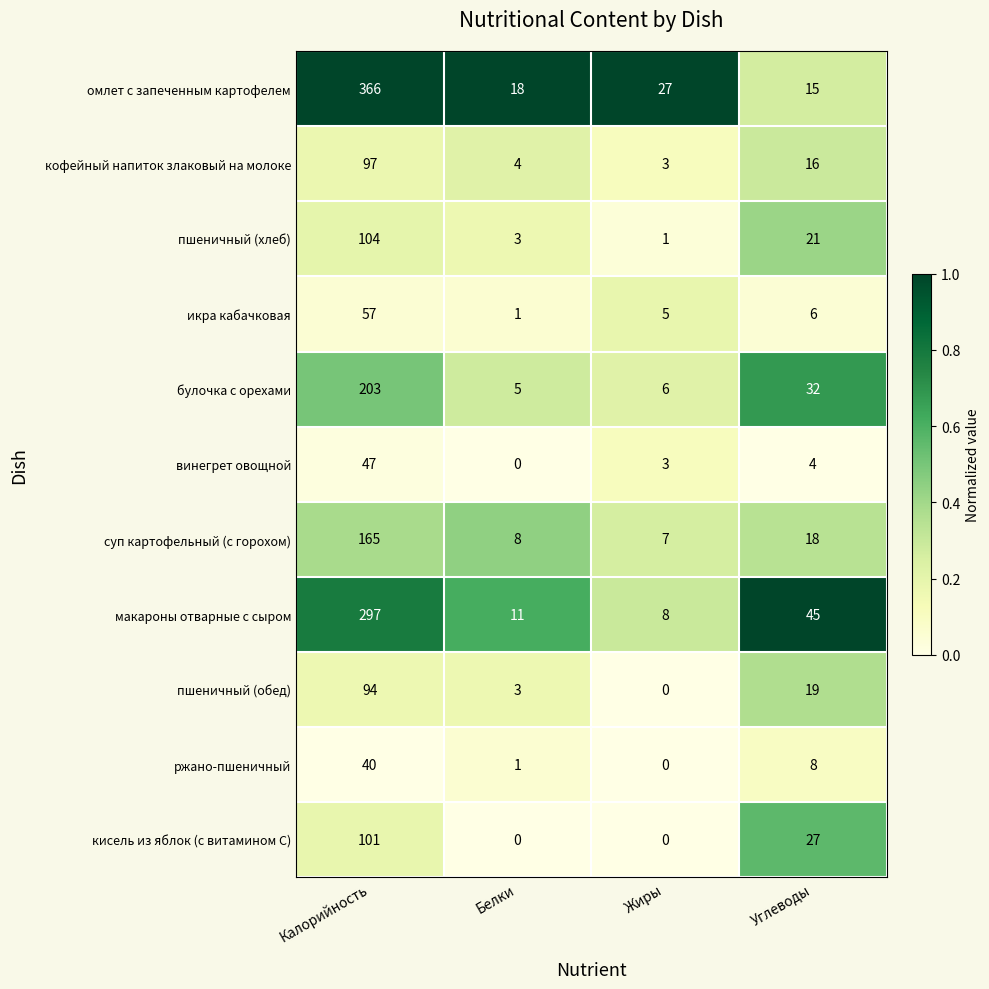

How many distinct data groups are displayed?

11